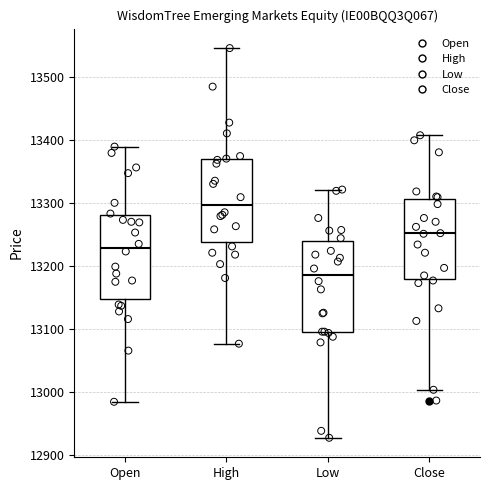

Reading left to right, read every box against the y-axis: the position of its median line, the range the box covers, and the ends of its whiskers. The values are not printed on the chart, so give them approximately, as read against the axis.

Open: median 13230, box 13150 to 13280, whiskers 12990 to 13390
High: median 13300, box 13240 to 13370, whiskers 13080 to 13550
Low: median 13190, box 13100 to 13240, whiskers 12930 to 13320
Close: median 13250, box 13180 to 13310, whiskers 13000 to 13410